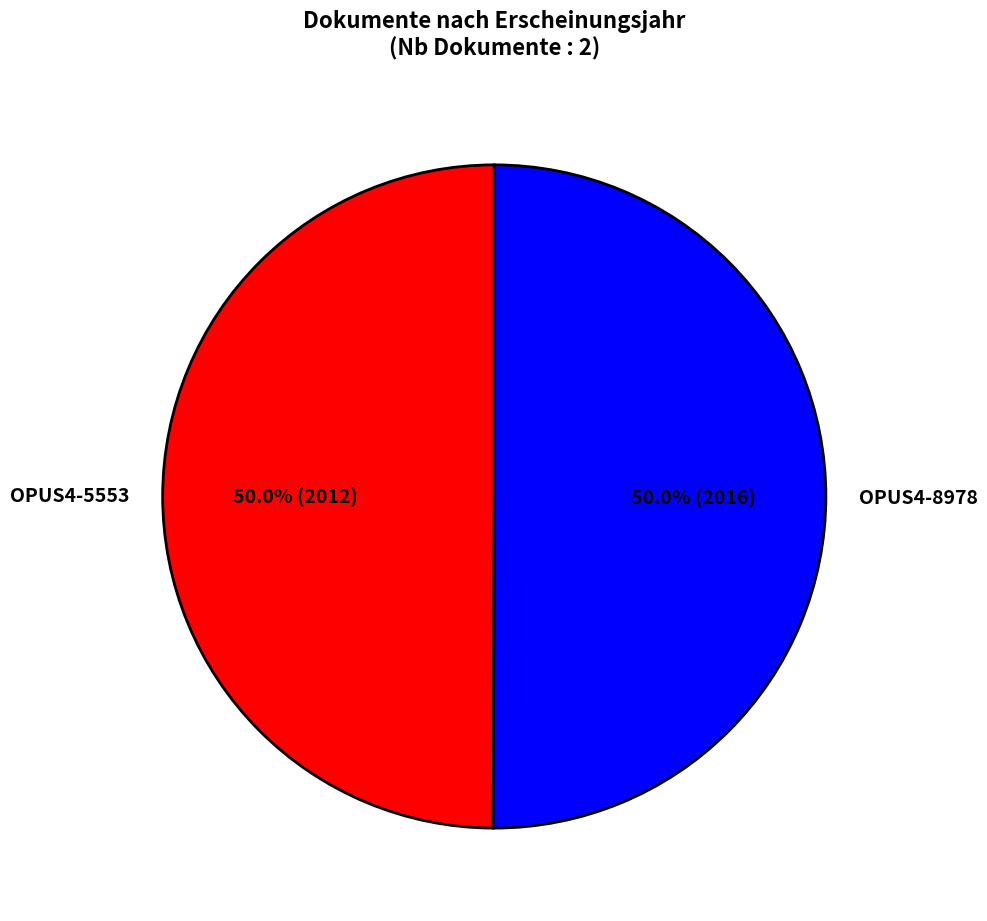

Combined, what portion of the pie is OPUS4-5553 and OPUS4-8978?

100.0%